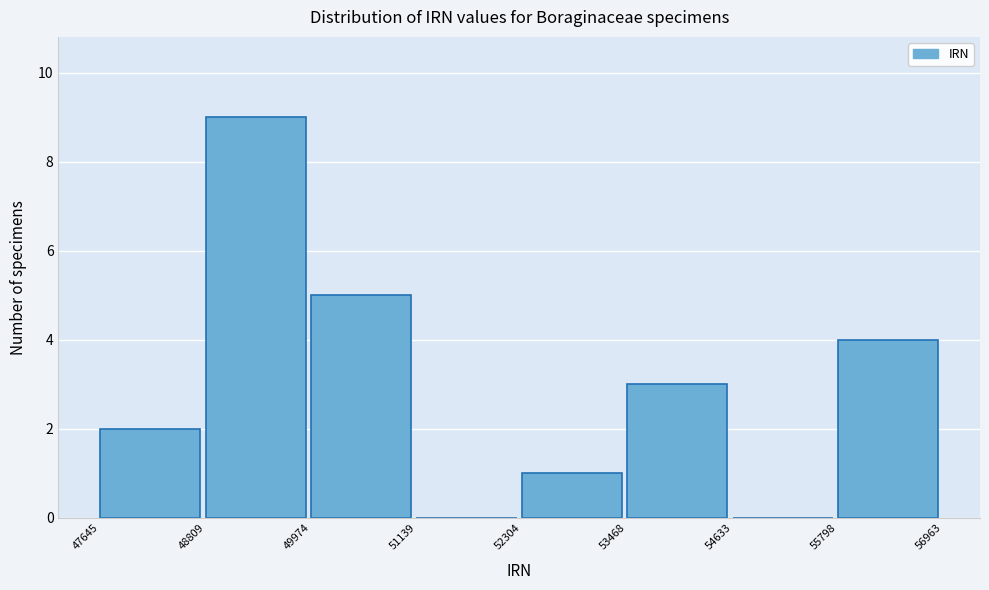

How tall is the bar that spans 47645 to 48809 on the x-axis? The values are not printed on the chart, so give them approximately, as read against the axis.

2